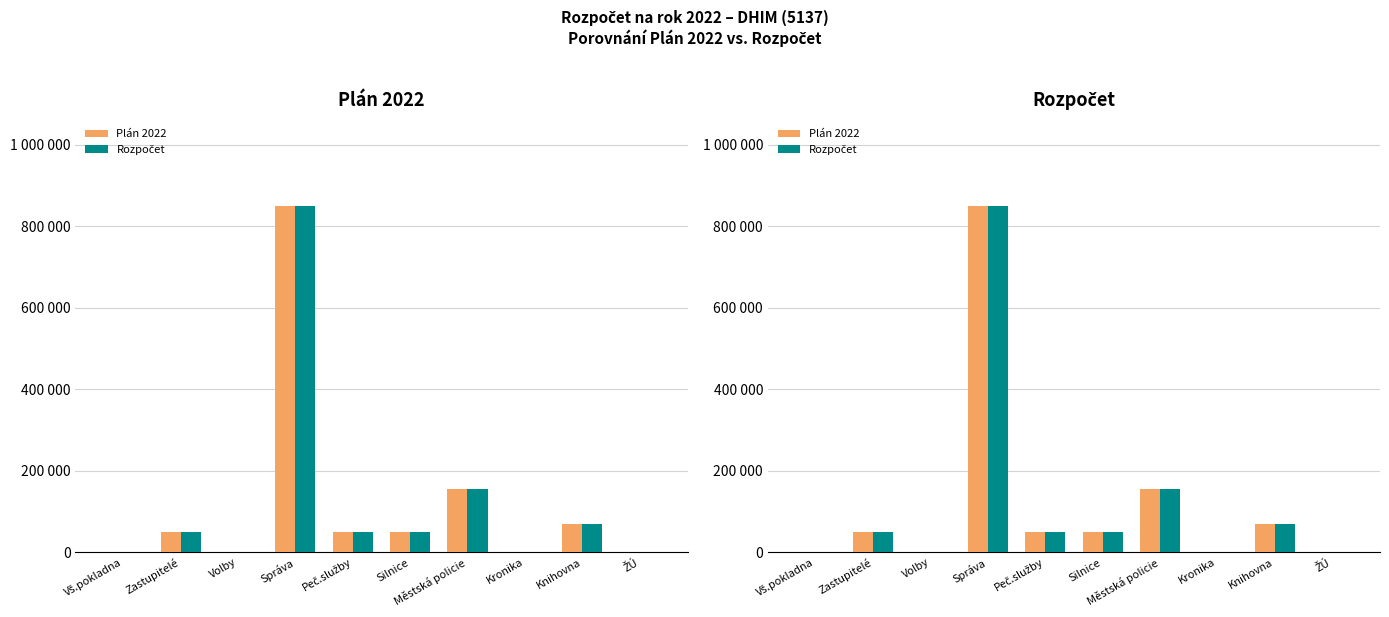

Count the number of data series in this chart.

2